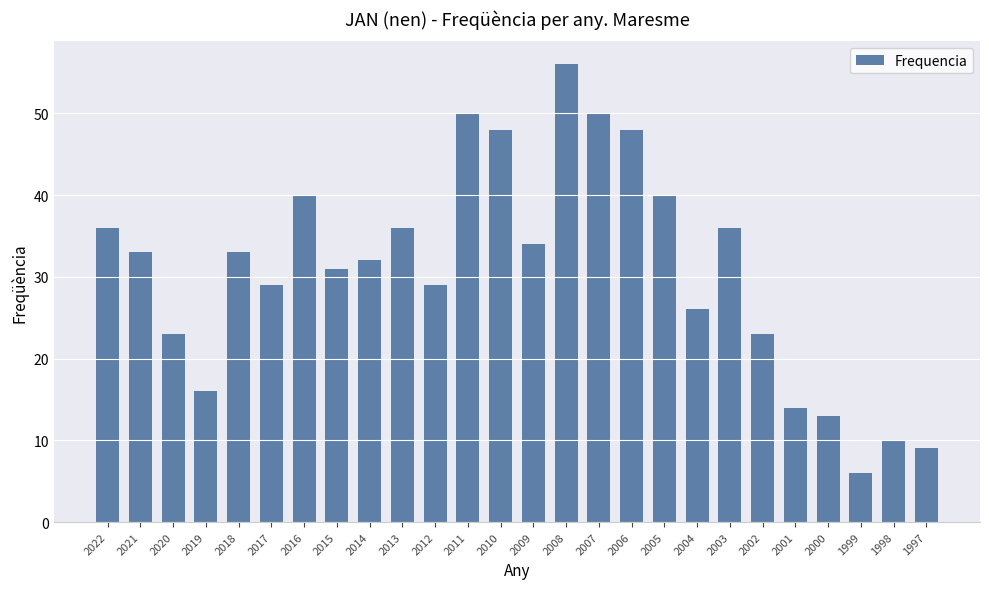

Reading left to right, list all the values displayed in this chart.

2022=36	2021=33	2020=23	2019=16	2018=33	2017=29	2016=40	2015=31	2014=32	2013=36	2012=29	2011=50	2010=48	2009=34	2008=56	2007=50	2006=48	2005=40	2004=26	2003=36	2002=23	2001=14	2000=13	1999=6	1998=10	1997=9